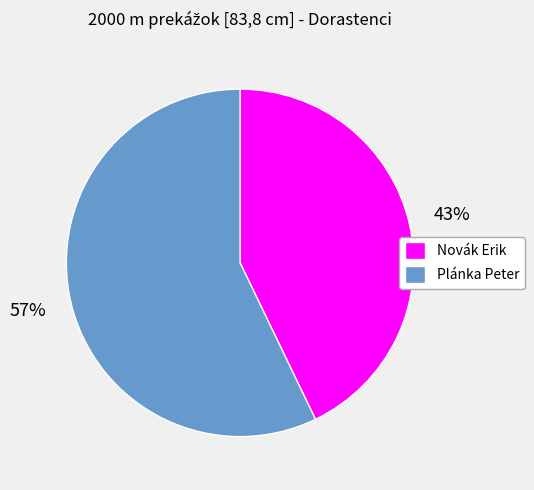

How many segments does this pie chart have?

2